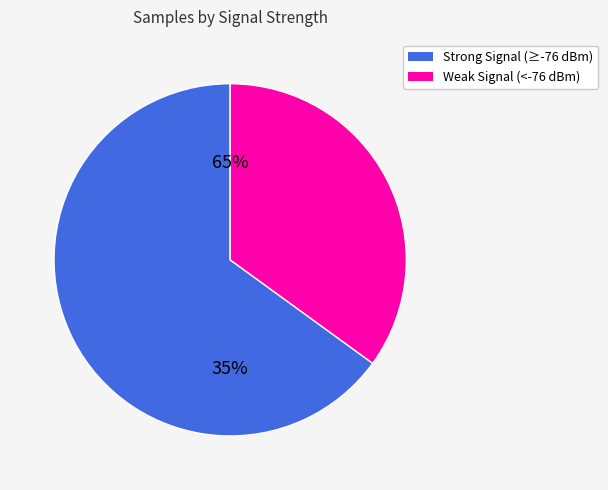

Does 23 represent more than half of the total?

No